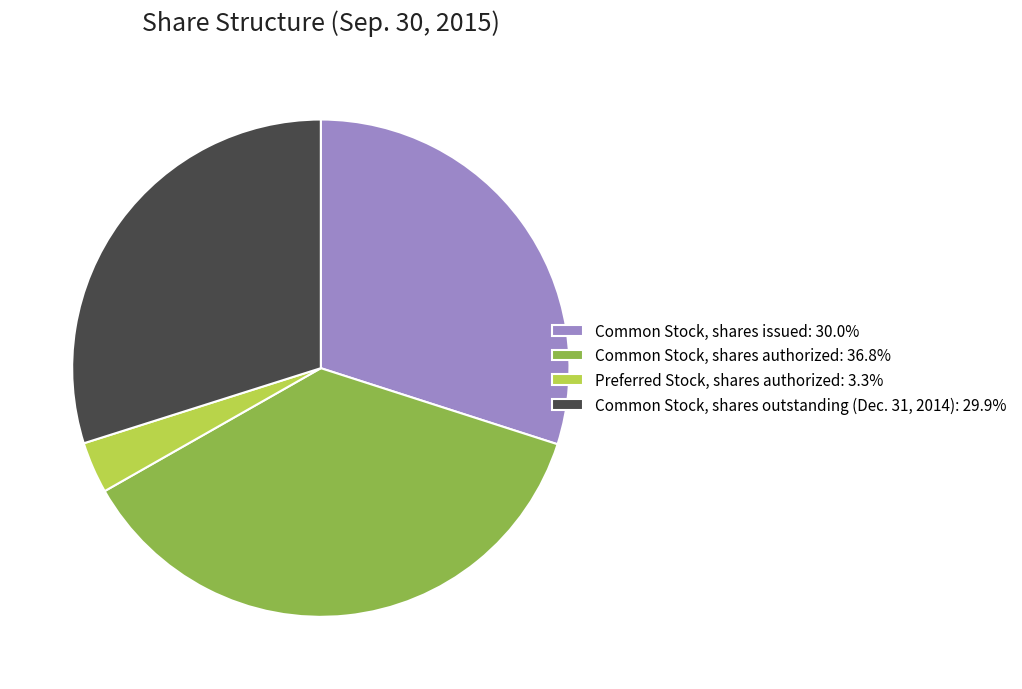

Is Common Stock, shares outstanding (Dec. 31, 2014): 29.9% the majority of the pie?

No